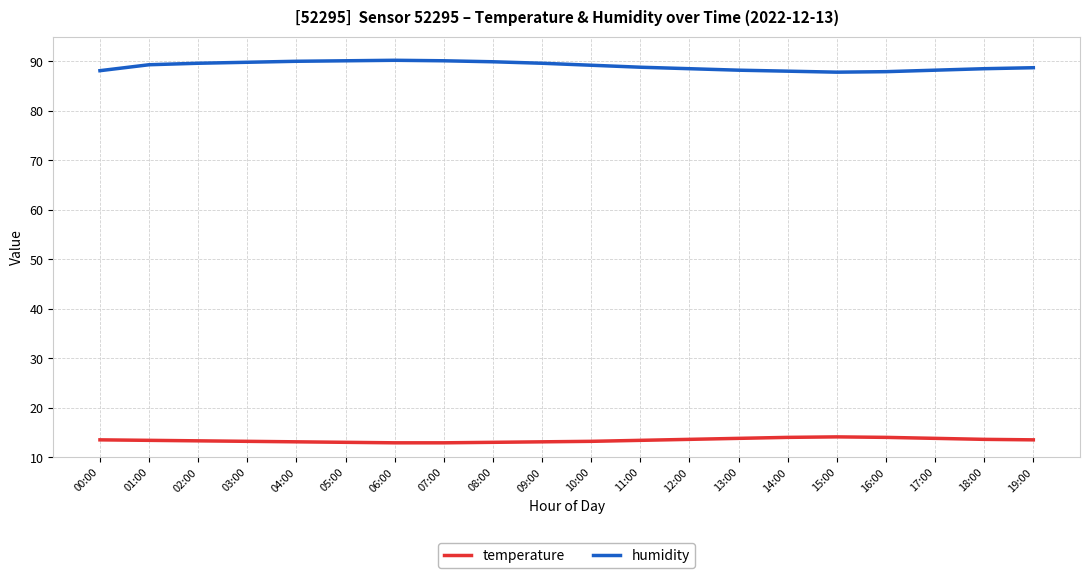

How many lines are shown in the chart?

2